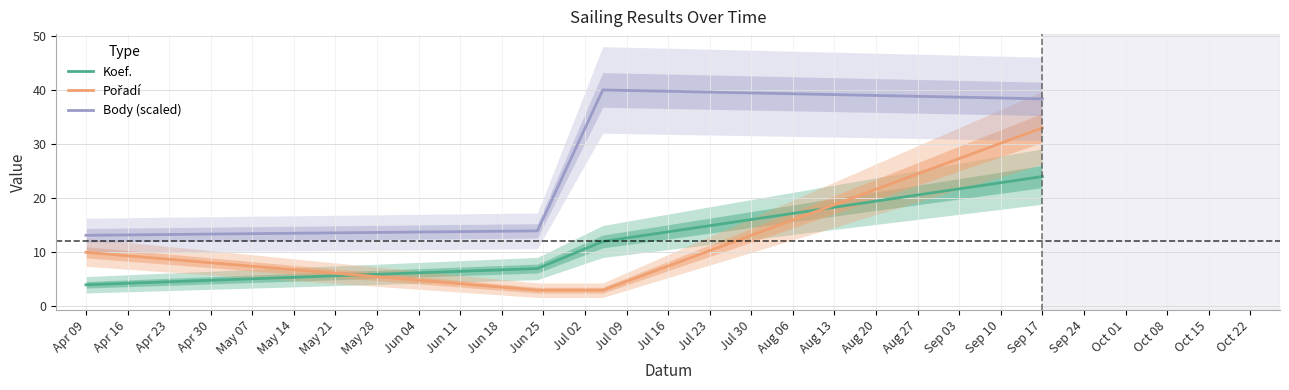

At how many categories does at least one series exceed 33?

2